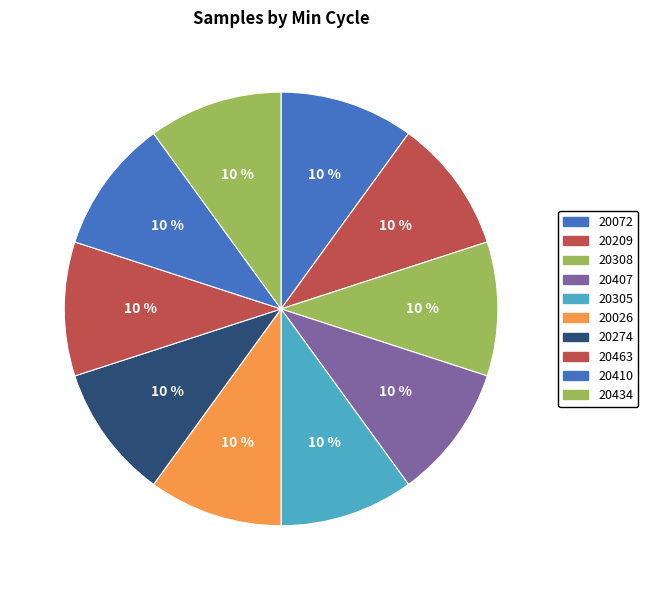

Which slice is the smallest?

20026